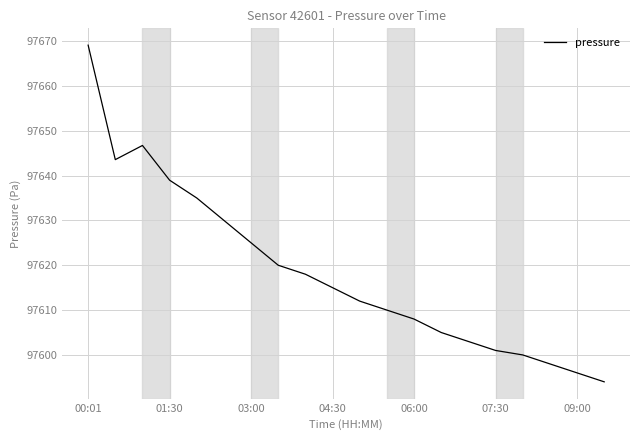

What is the minimum value shown in the chart?

97594.0